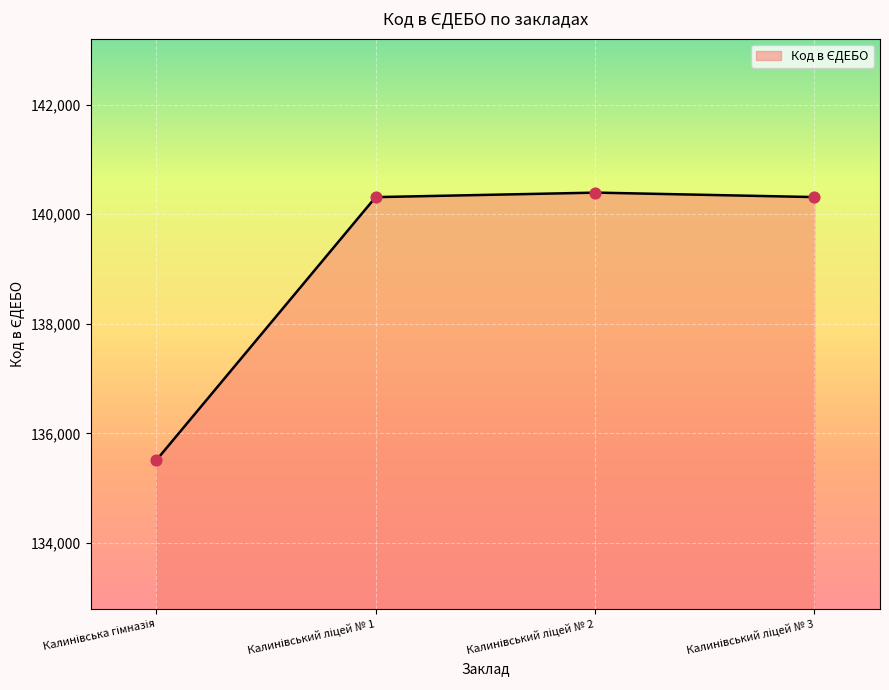

What is the change in value from Калинівська гімназія to Калинівcький ліцей № 3?

+4802